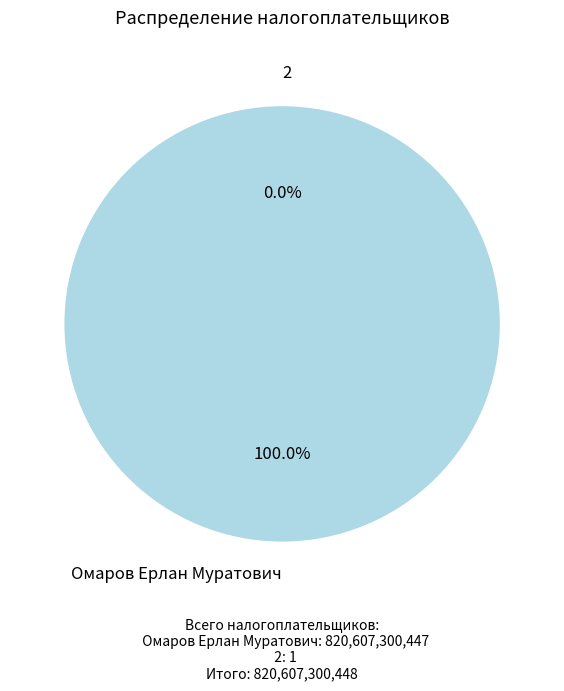

What is the total percentage of Омаров Ерлан Муратович and 2?

100.0%